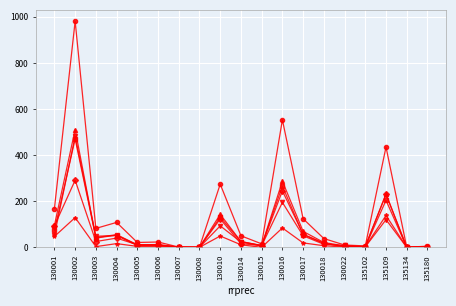

What is the spread (max minus min) of values at 130002?

852